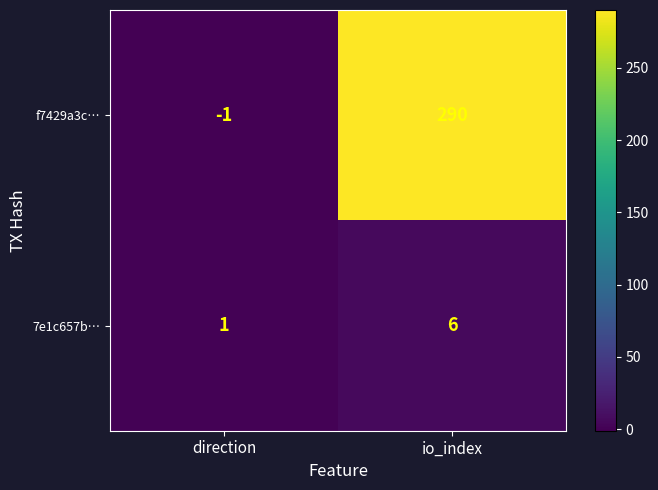

Which series has the largest total across all categories?

f7429a3c…